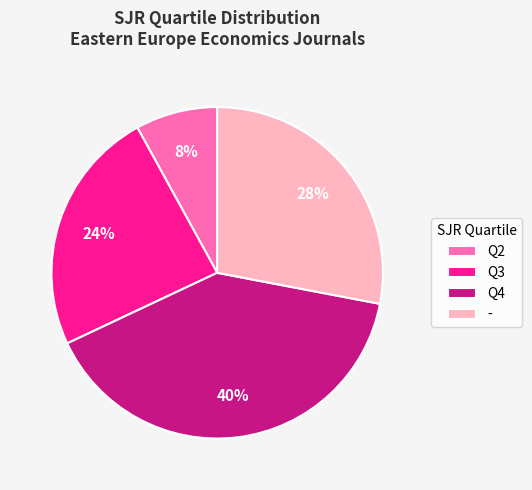

Does any single category account for the majority?

No